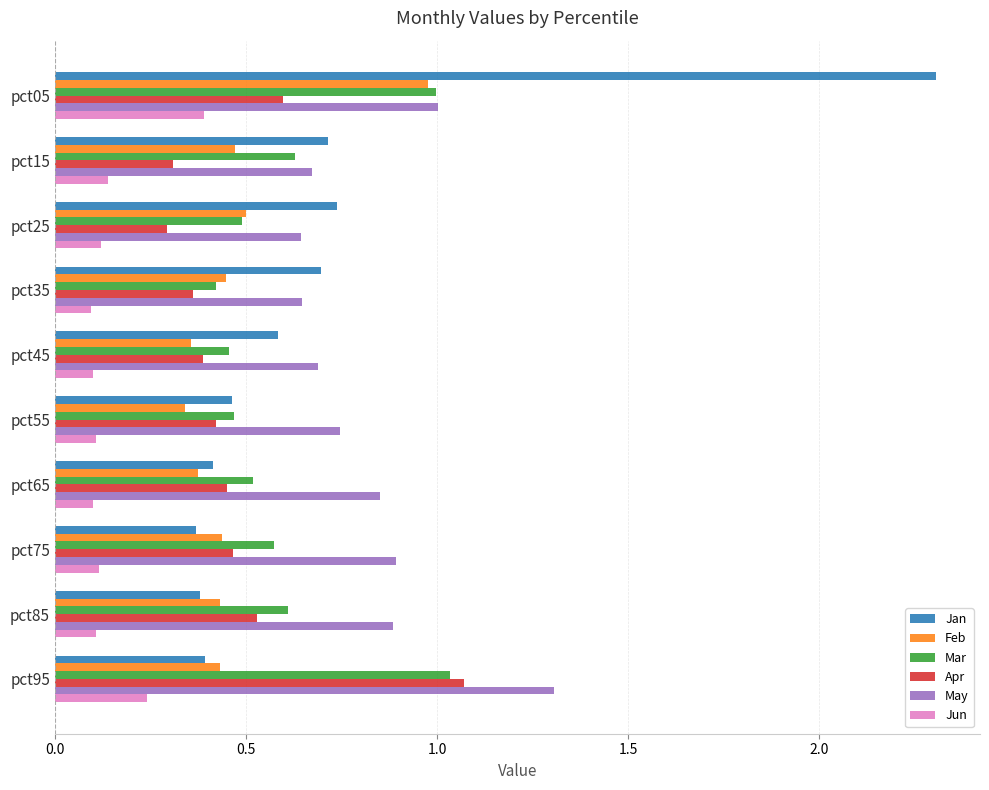

The value of Apr at pct45 is 0.5. True or false?

False